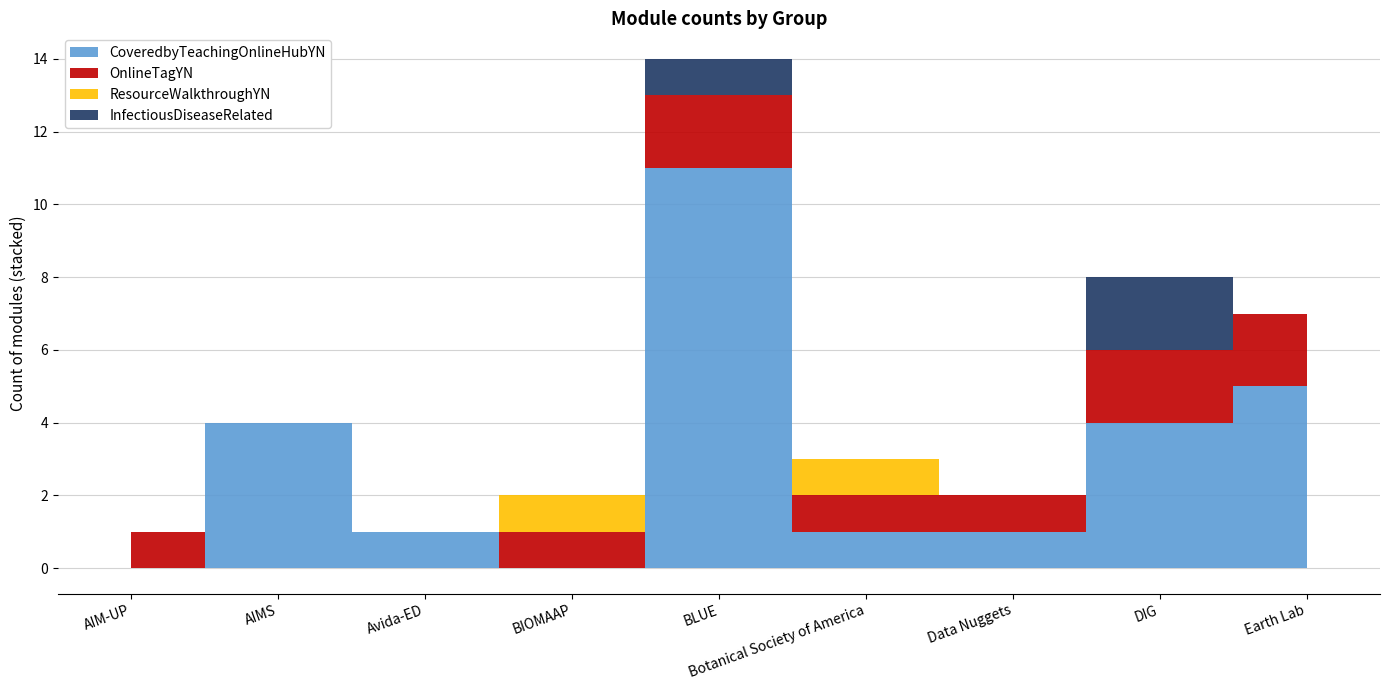

What is the greatest value displayed?

11